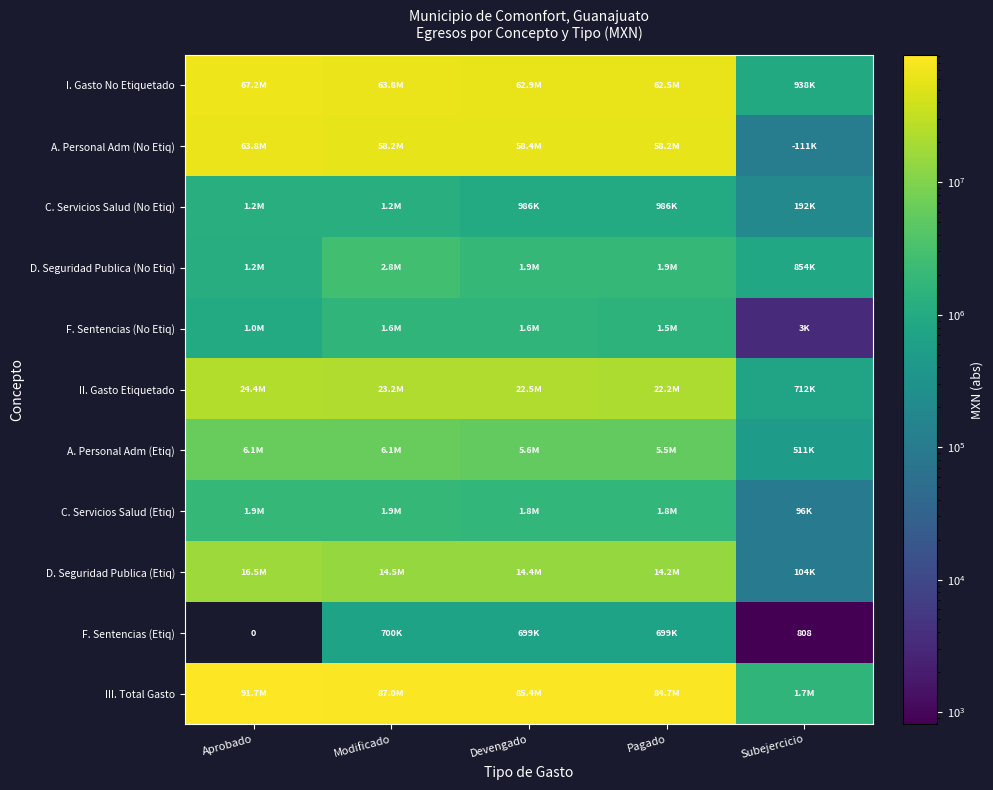

What is the difference between the second highest and second lowest values in the A. Personal Adm (No Etiq) series?

174894.7